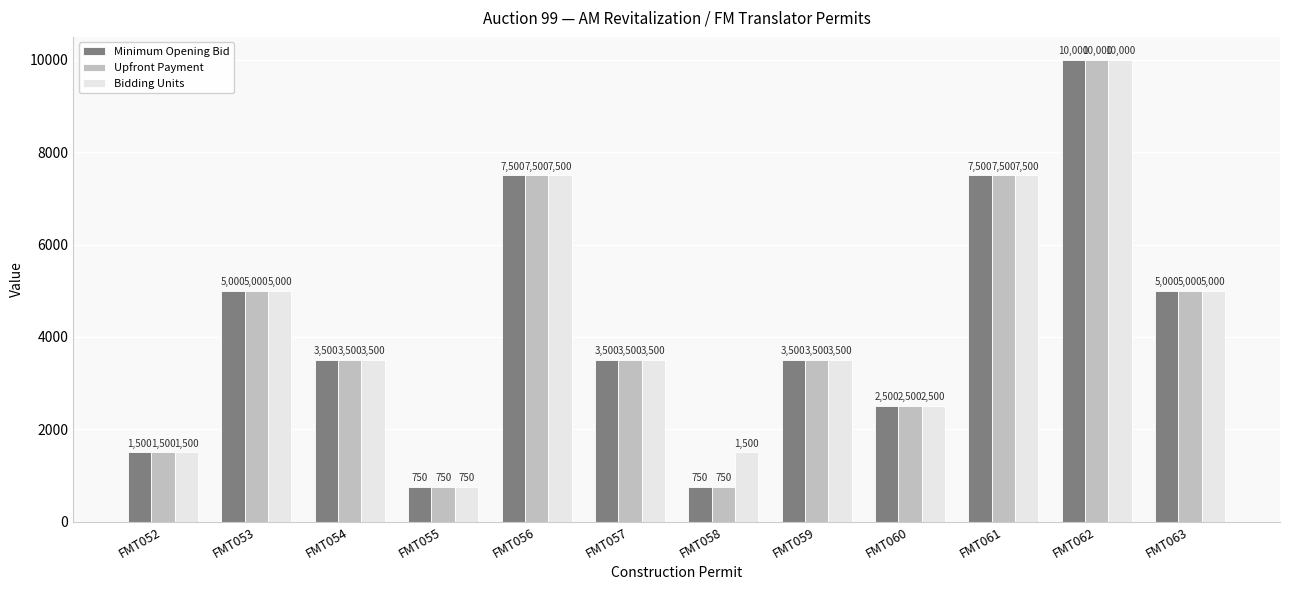

At which category is the sum across all series the highest?

FMT062